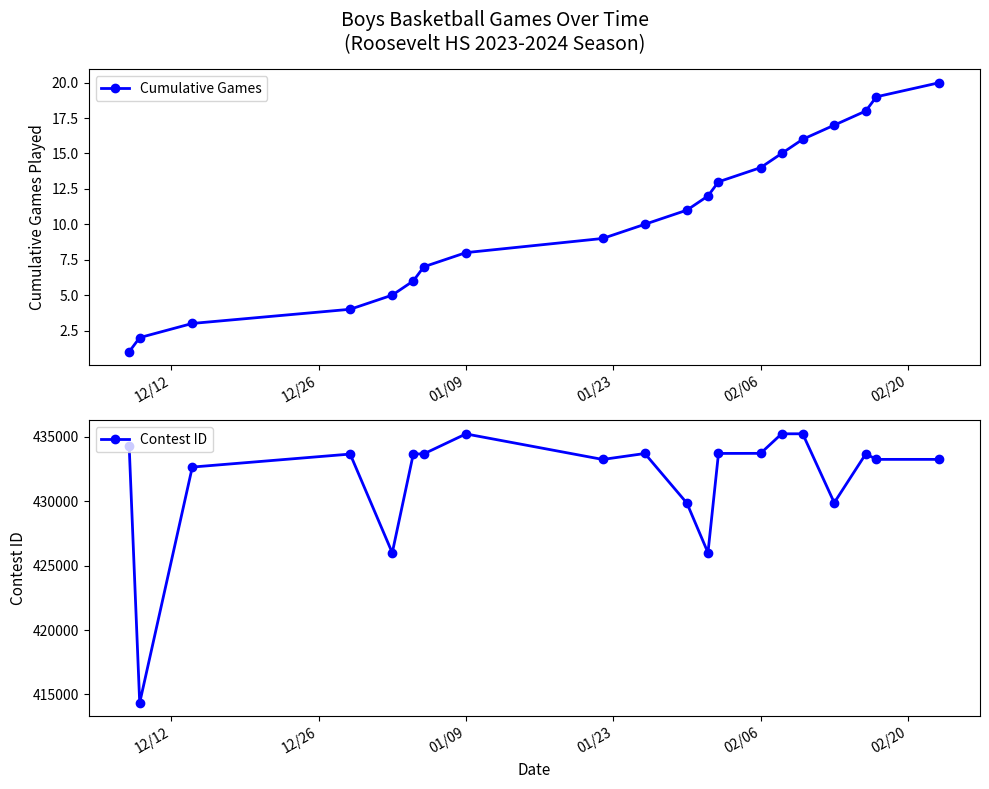

True or false: Cumulative Games has more than 1 points higher than both neighbors.

False